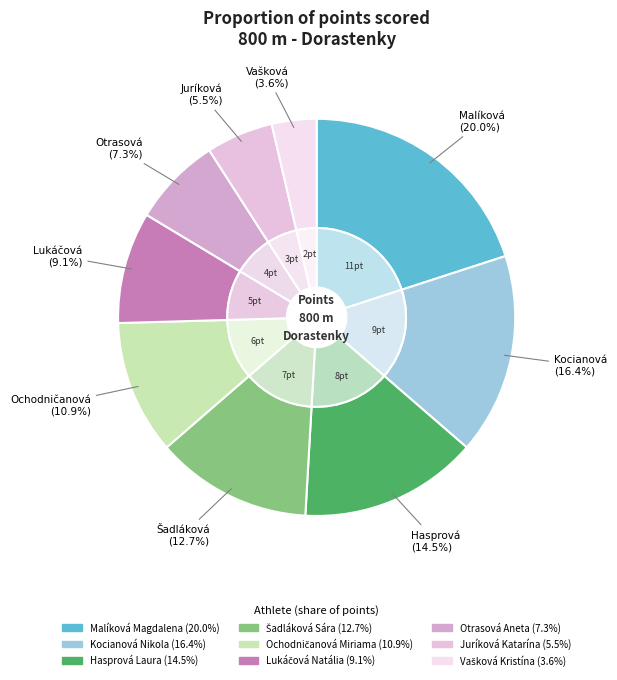

Which slice is the largest?

Malíková Magdalena